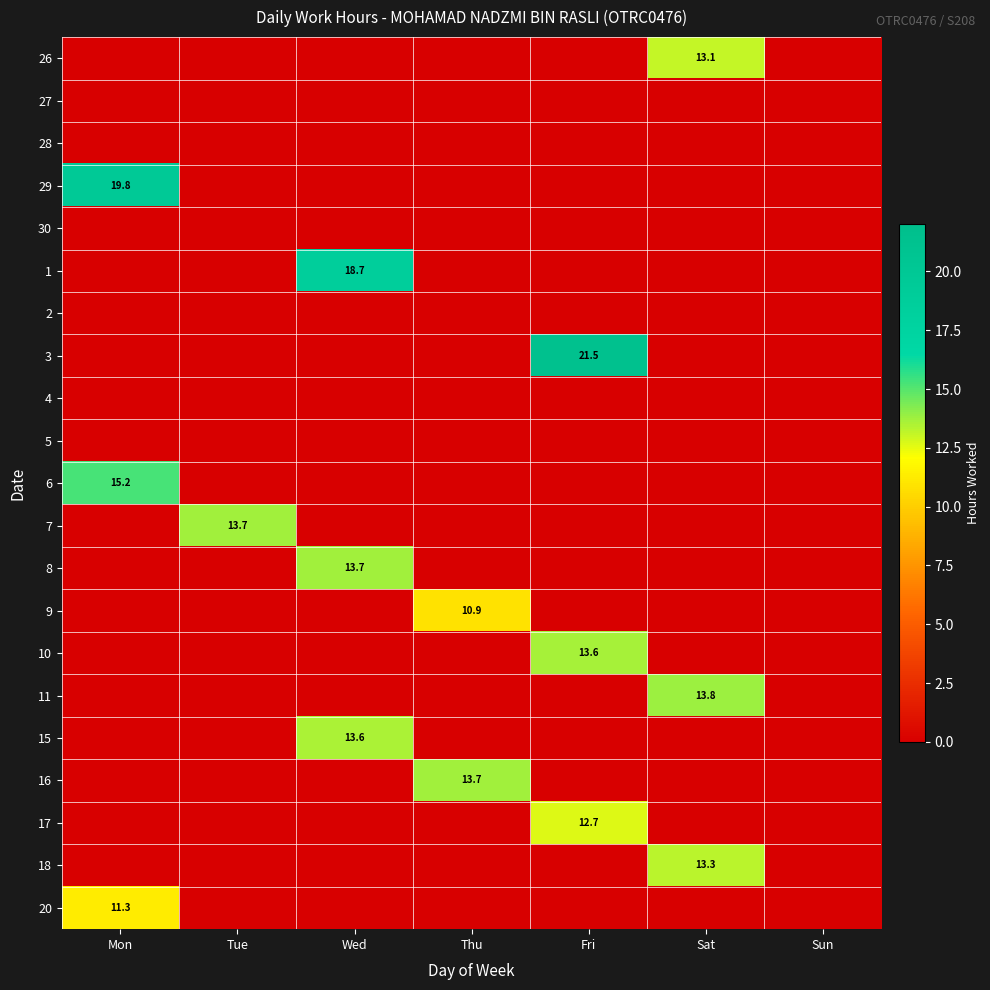

True or false: 3 has a value of 7.8 at Fri.

False